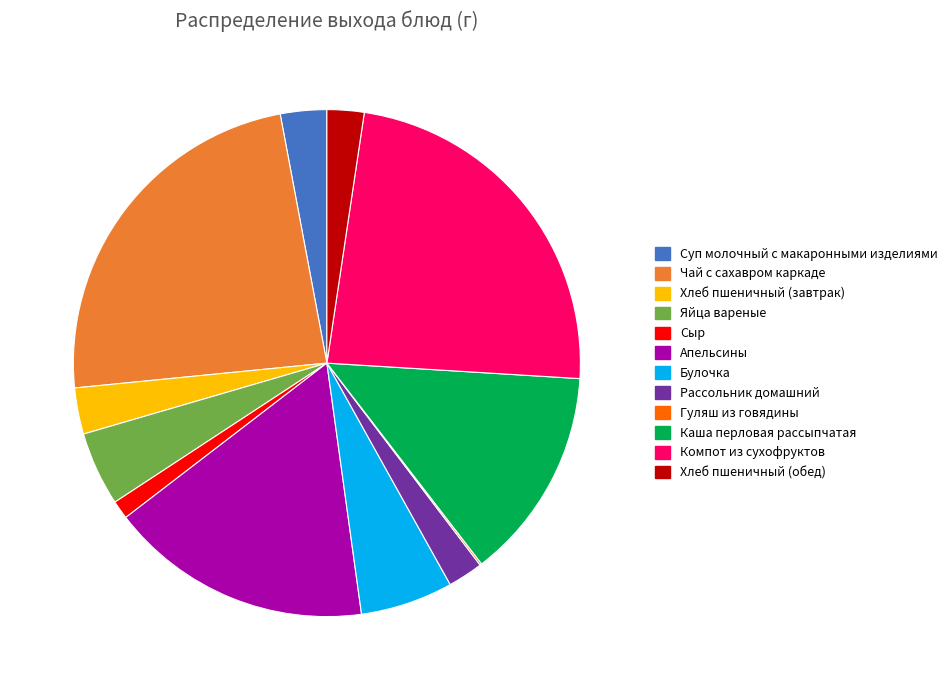

Does any single category account for the majority?

No